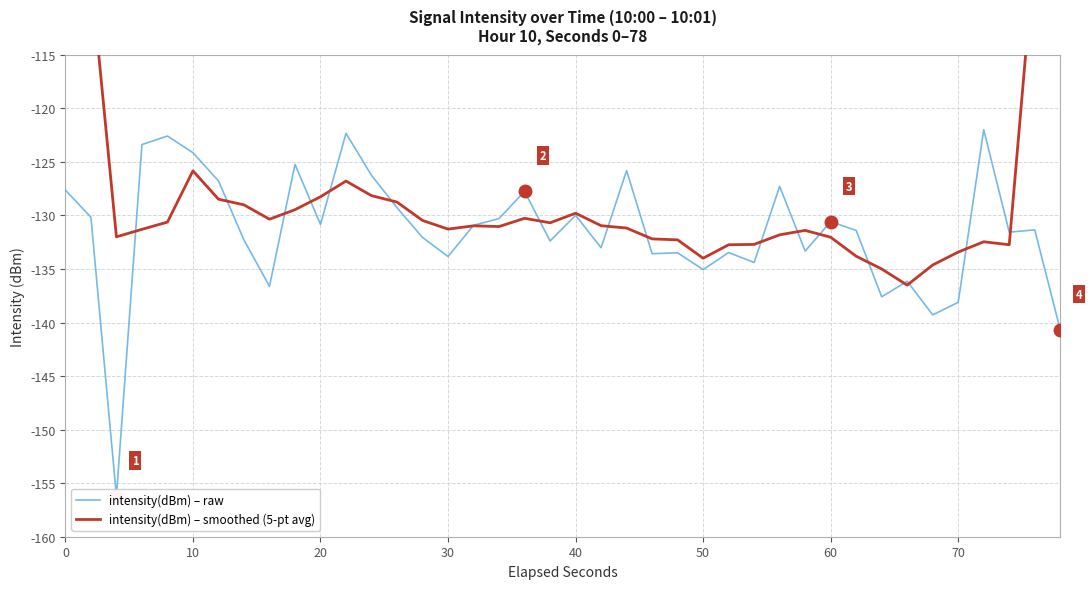

How many values in the intensity(dBm) – raw series exceed -131?

19